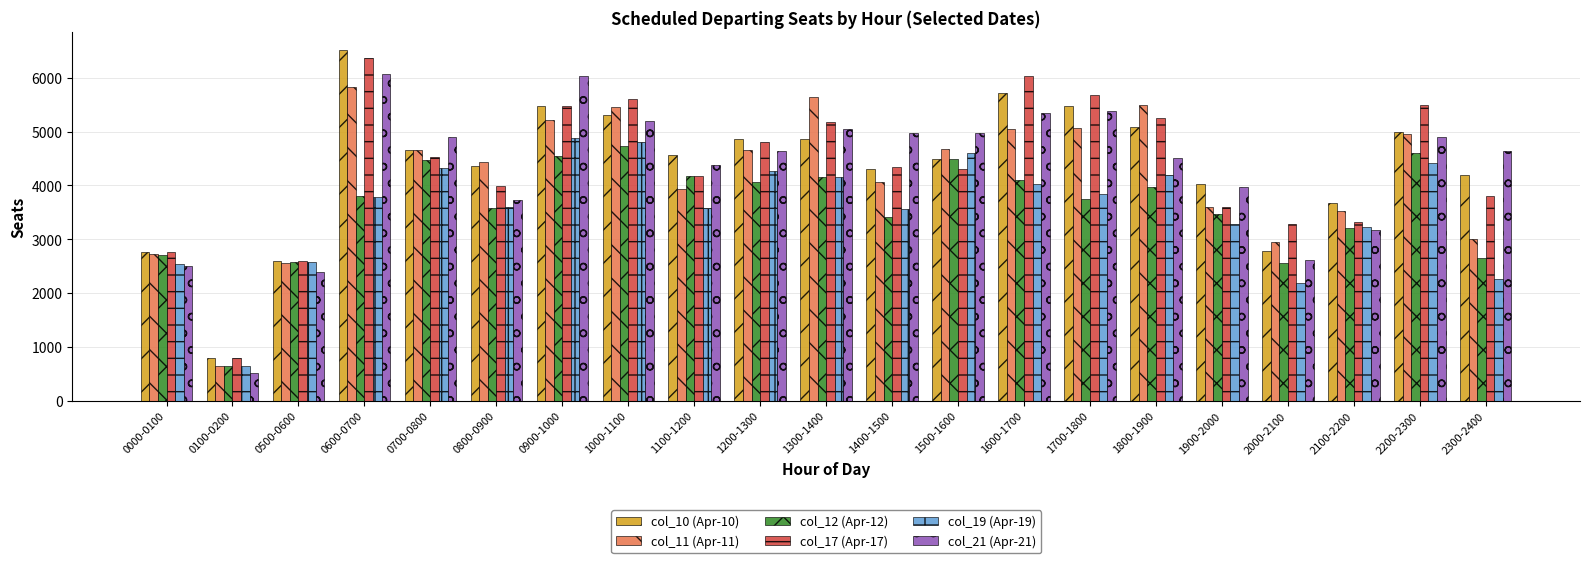

At which category is the sum across all series the highest?

0600-0700